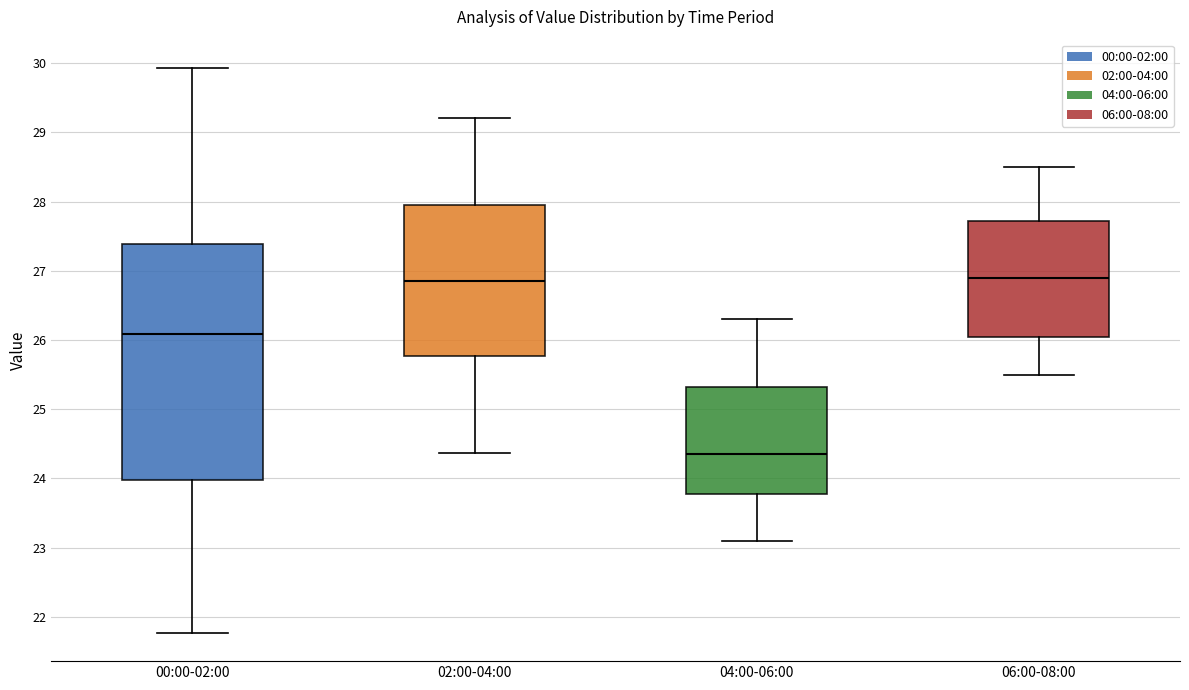

Comparing the boxes themselves (not the whiskers), which one is the tallest?

00:00-02:00